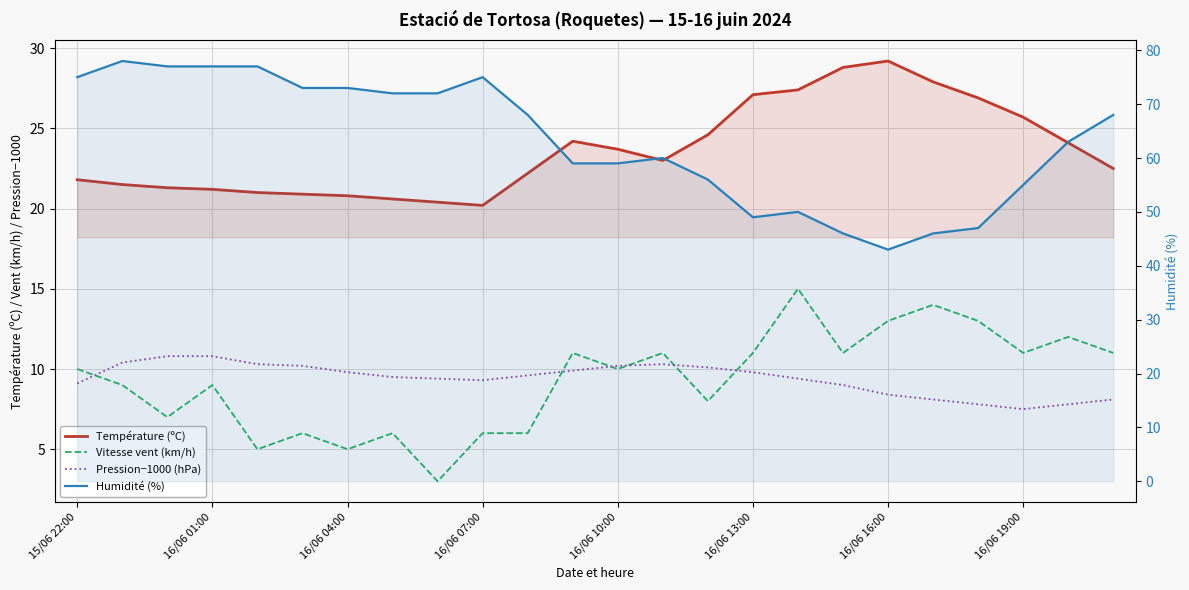

Between 9 and 16/06 13:00, which is larger?

16/06 13:00